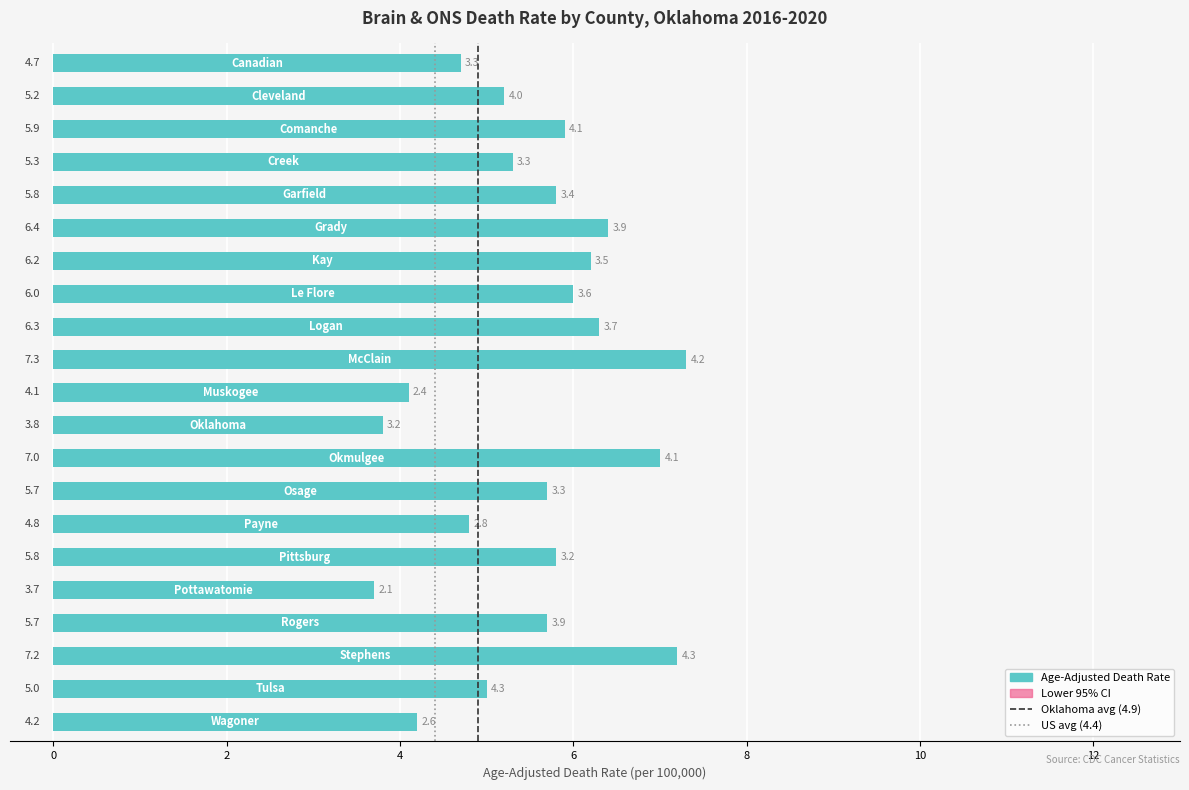

Is the value of Age-Adjusted Death Rate at Pittsburg greater than the value of Lower CI at Payne?

Yes